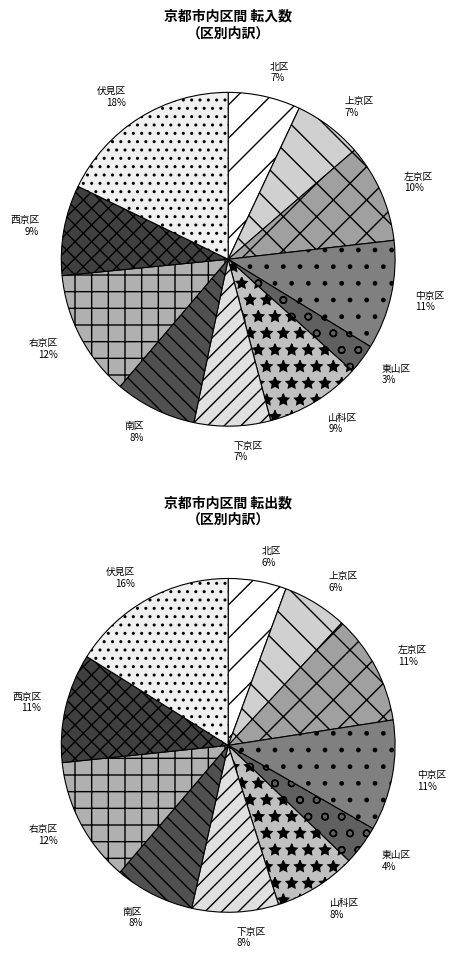

What is the largest slice in the pie chart?

伏見区